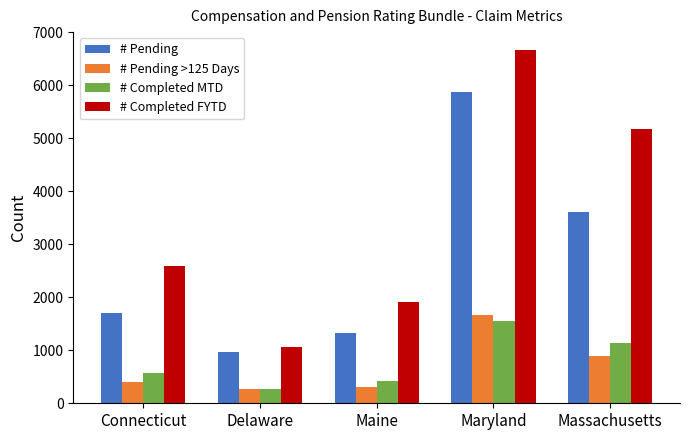

What is the maximum value shown in the chart?

6668